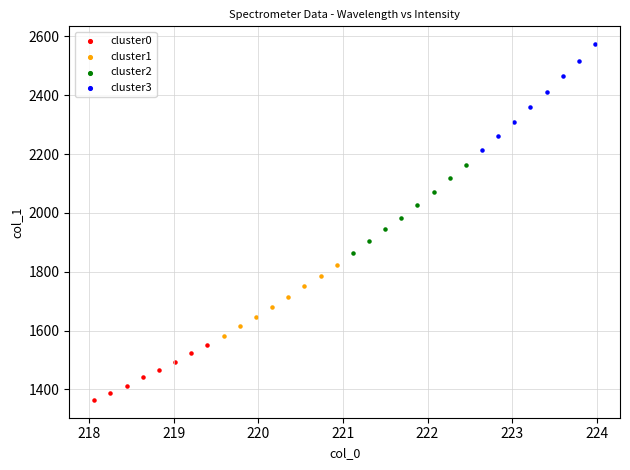

Which series has the widest spread of Y values?

cluster3